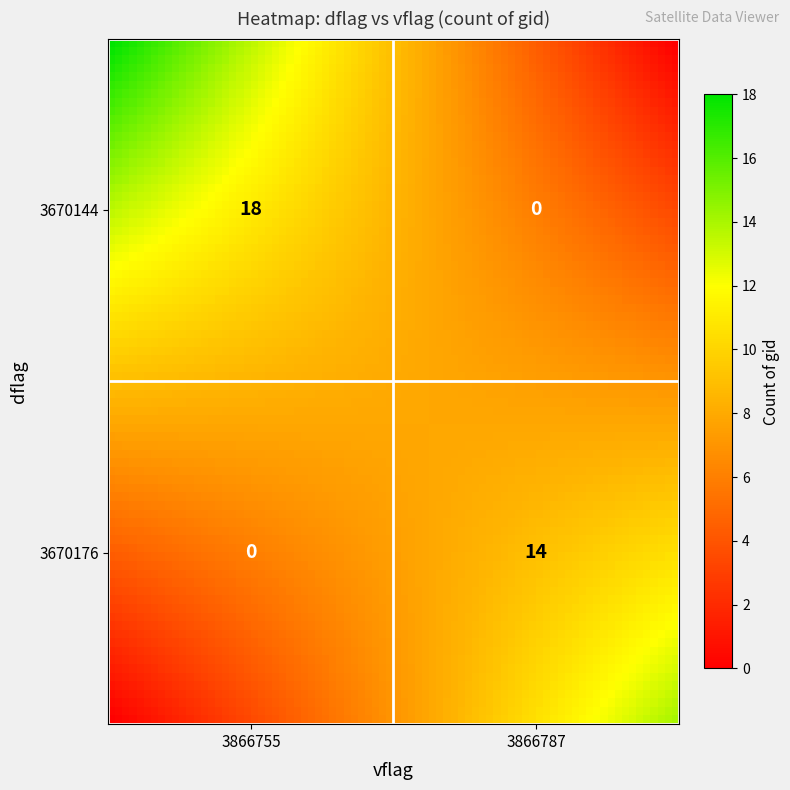

At which category does the chart reach its peak across all series?

3670144_3866755